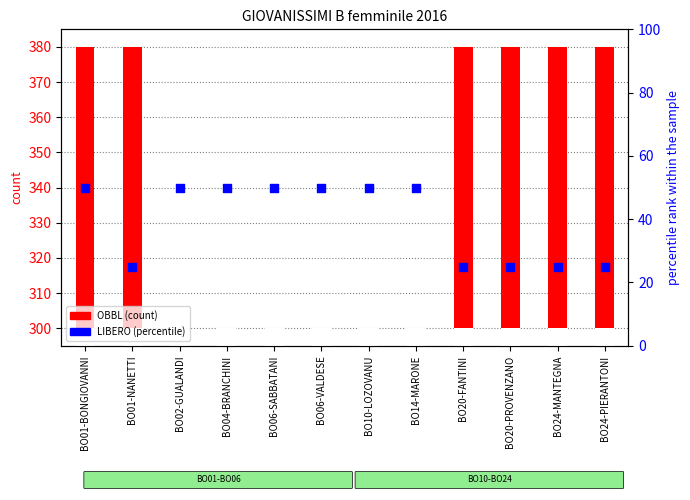

At which category is the sum across all series the highest?

BO01-BONGIOVANNI